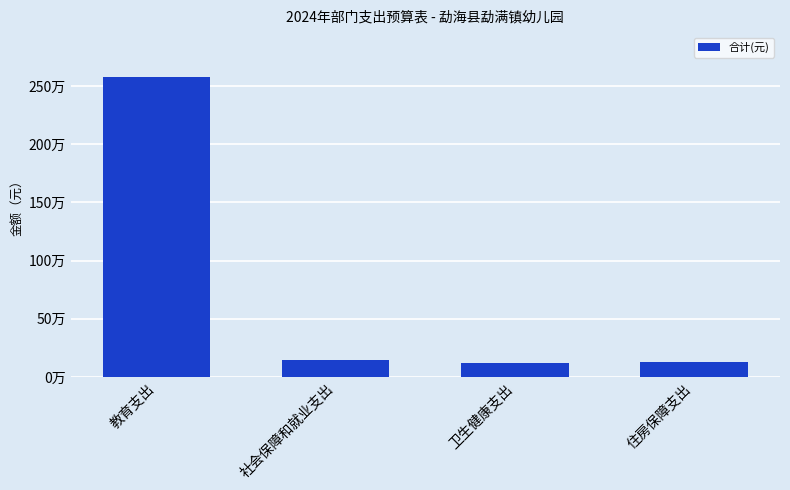

Are the bars horizontal?

No